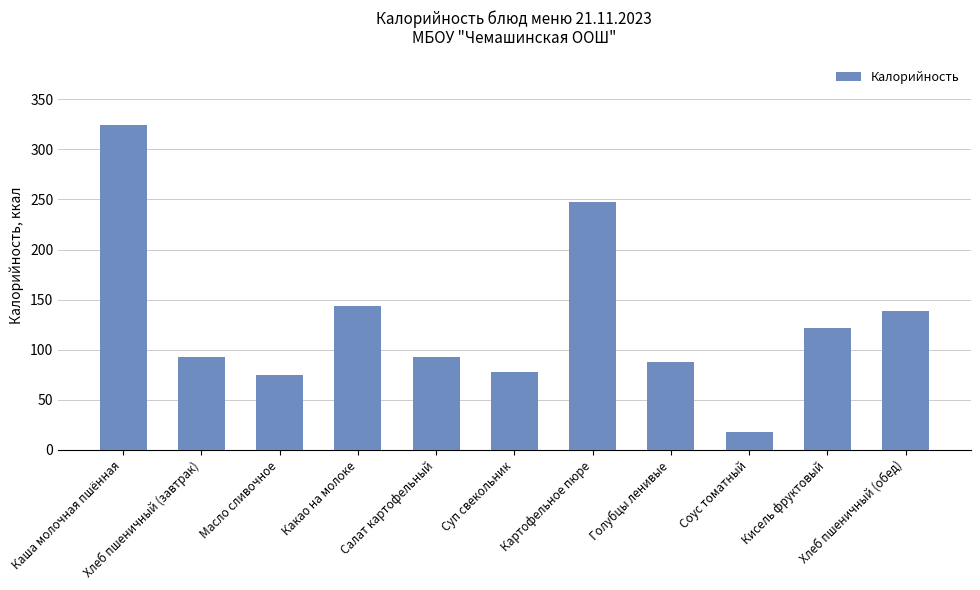

What is the maximum value shown in the chart?

324.4